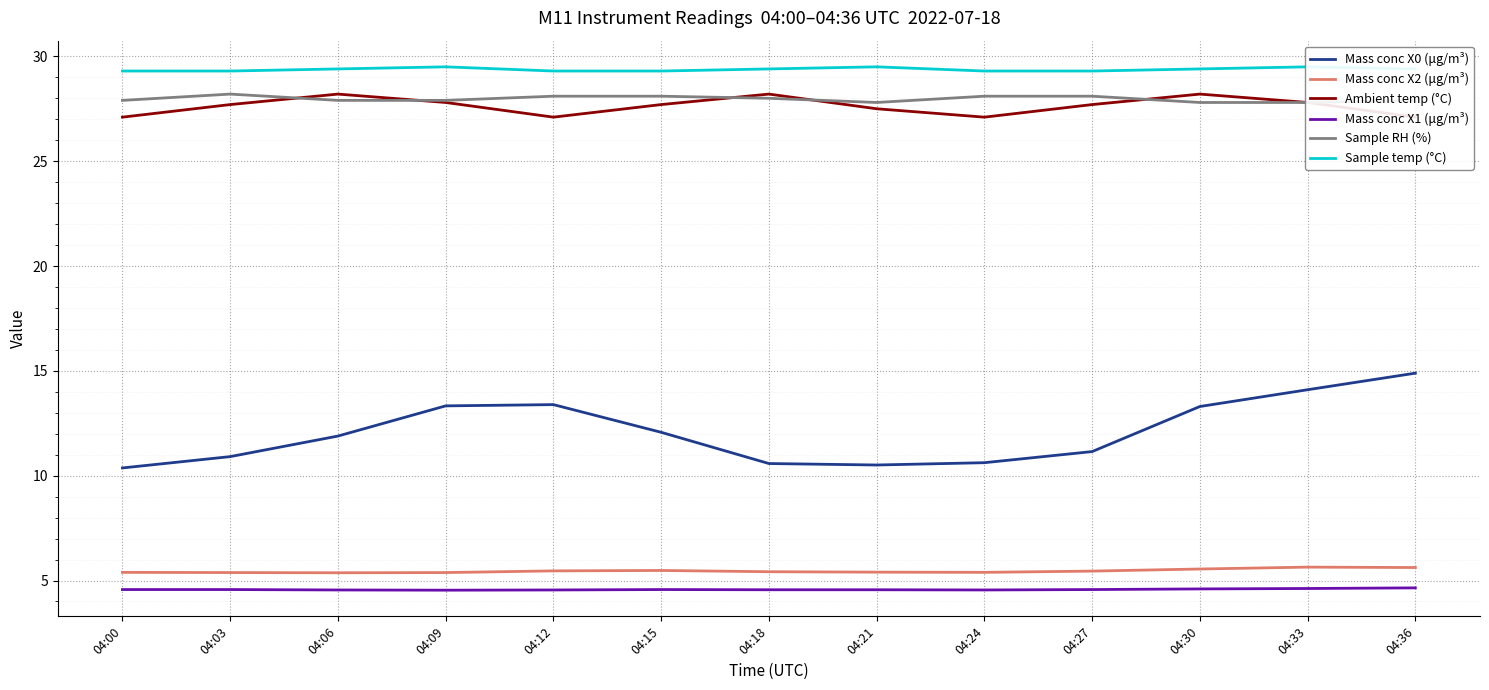

Between 04:24 and 04:06, which is larger?

04:06